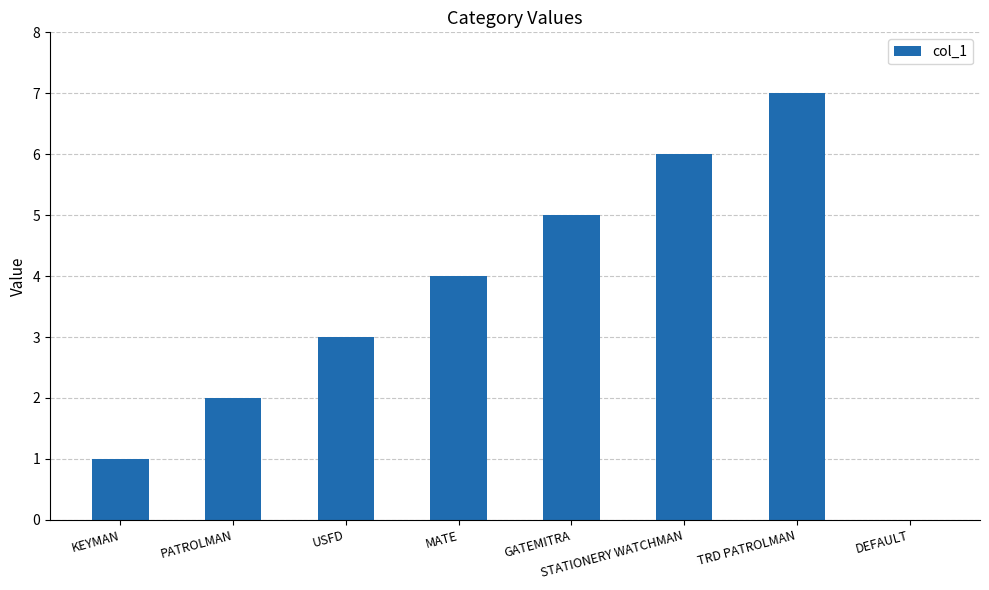

Approximately how many times larger is the value at GATEMITRA compared to KEYMAN?

5.0